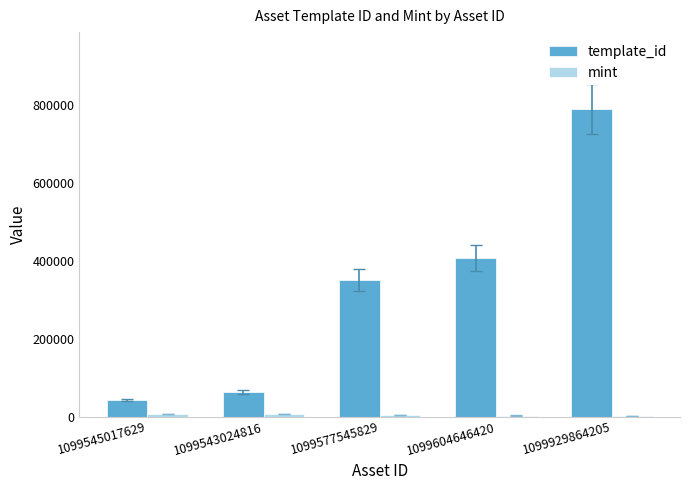

What is the spread (max minus min) of values at 1099604646420?

404417